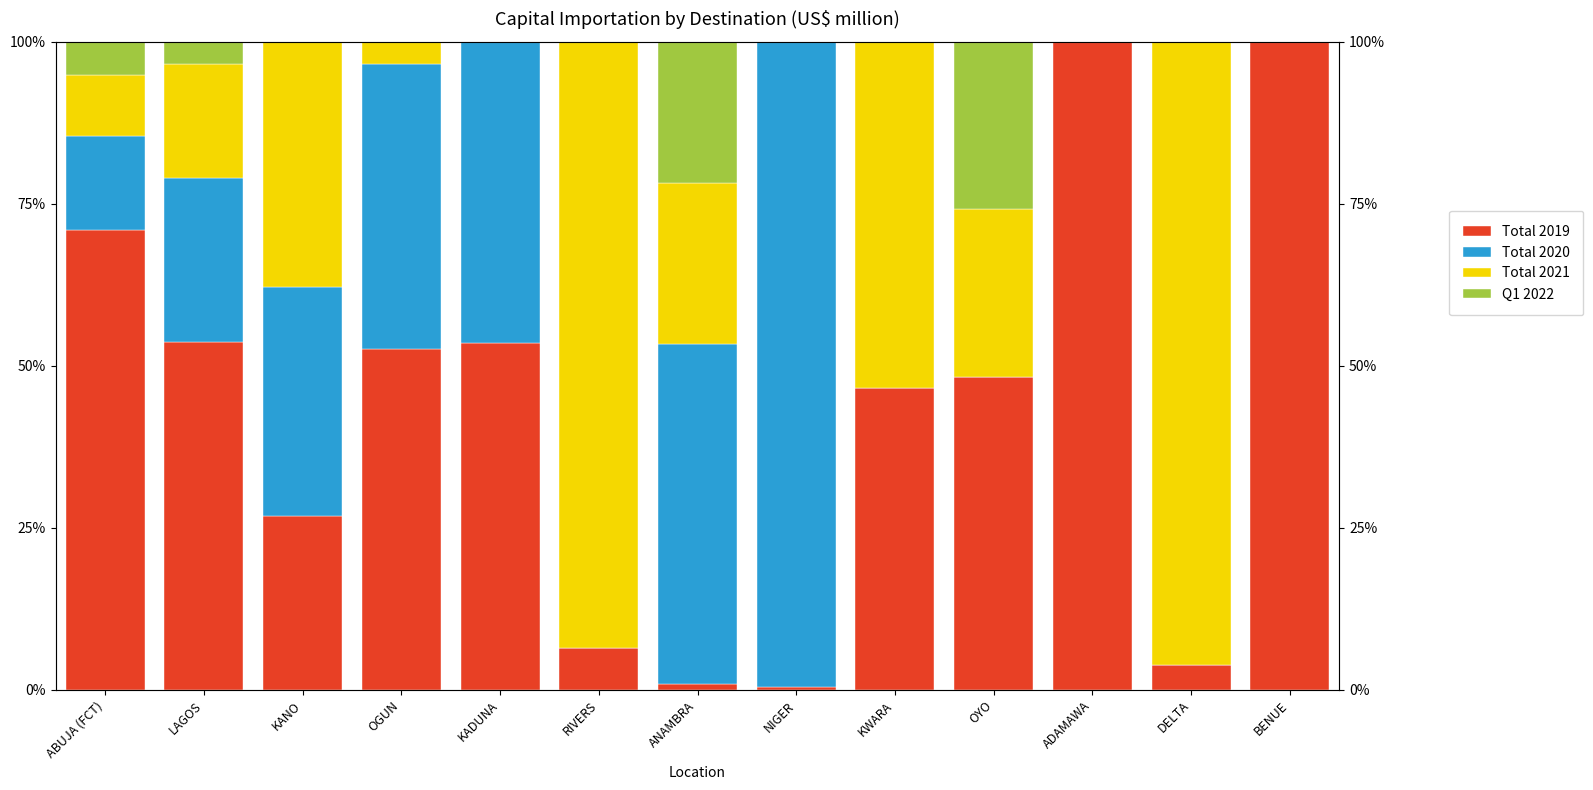

How many bars are there in each group?

4